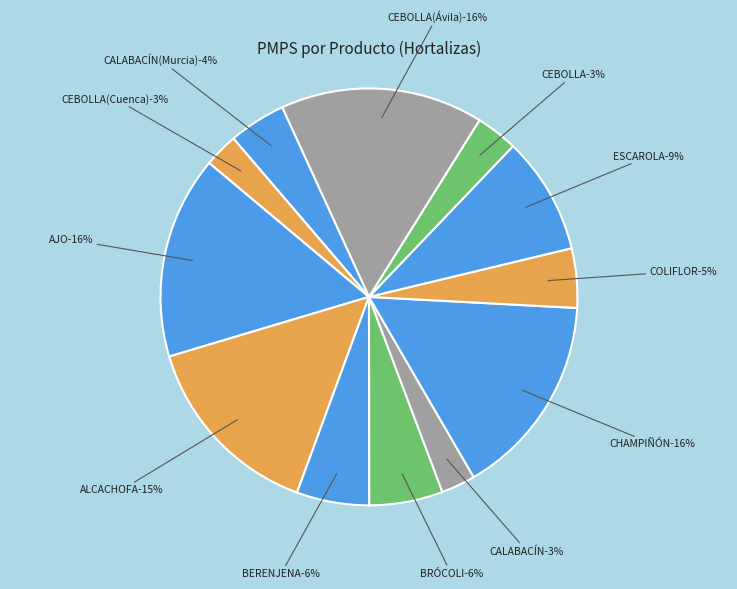

To the nearest percent, what is the average slice percentage?

8%